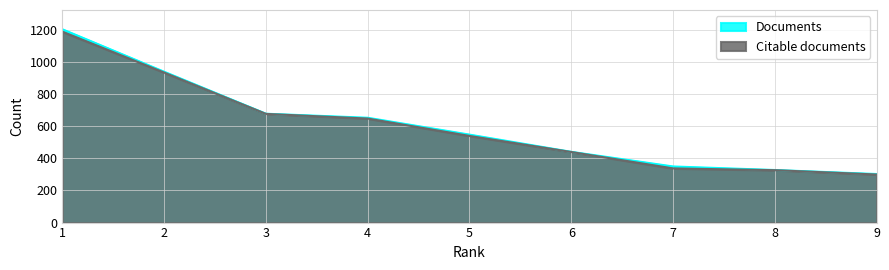

What is the difference between the highest and lowest values at 3?

1